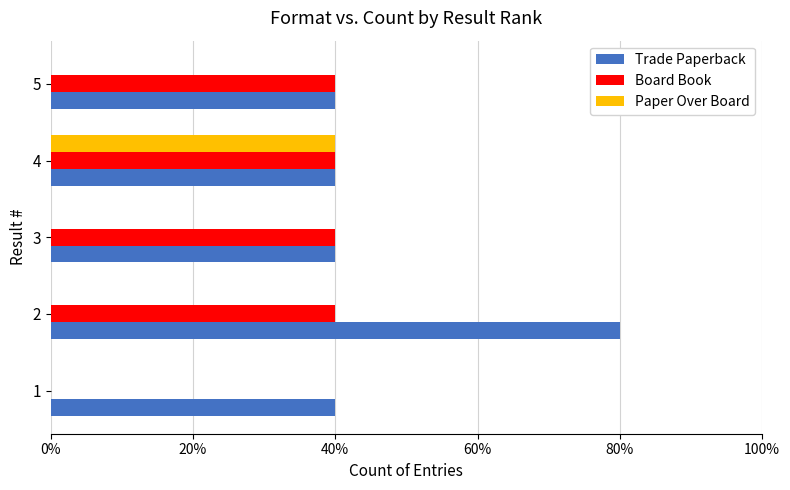

List the series in order of their peak value, highest first.

Trade Paperback, Board Book, Paper Over Board